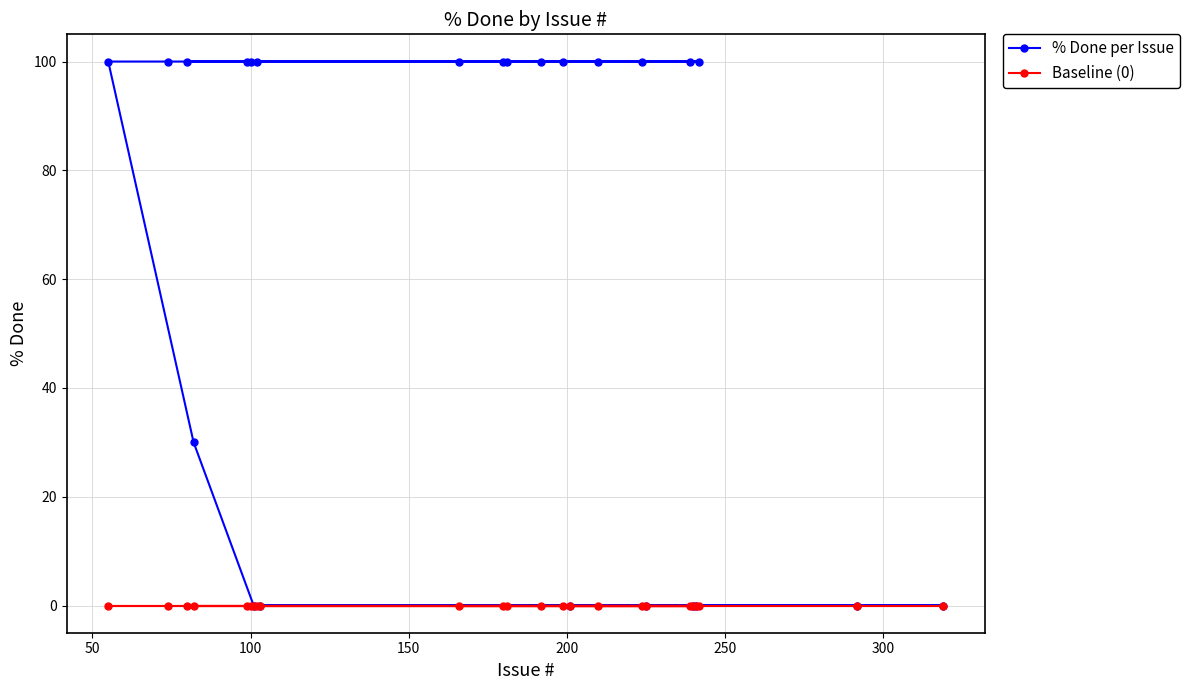

Rank the series by their average value, from highest to lowest.

% Done per Issue, Baseline (0)